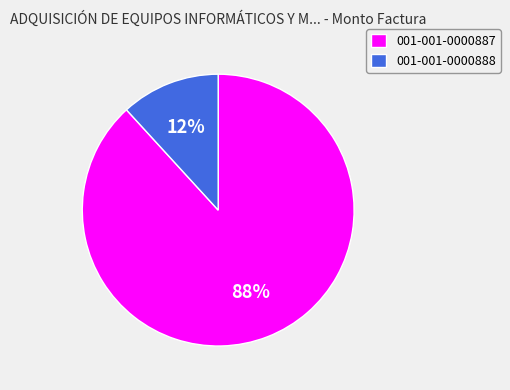

Which has a higher value, 001-001-0000887 or 001-001-0000888?

001-001-0000887